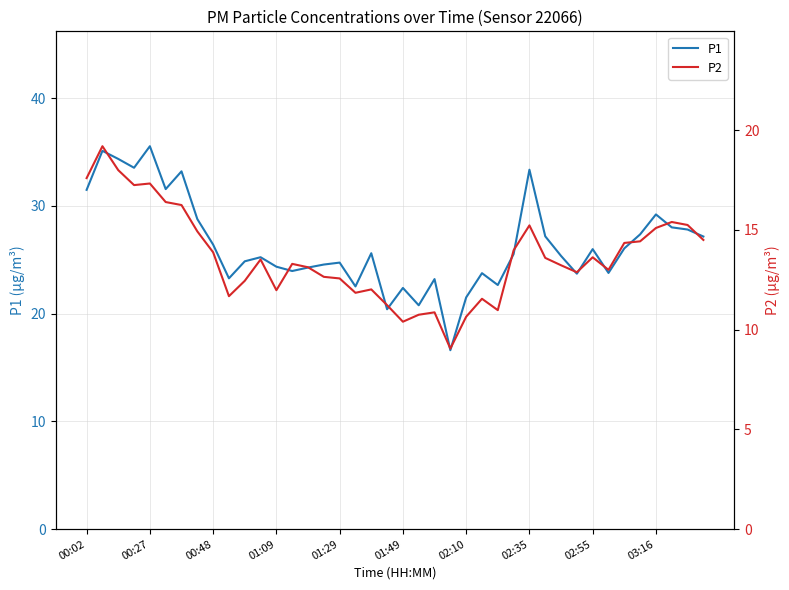

What is the maximum value for P1?

35.5